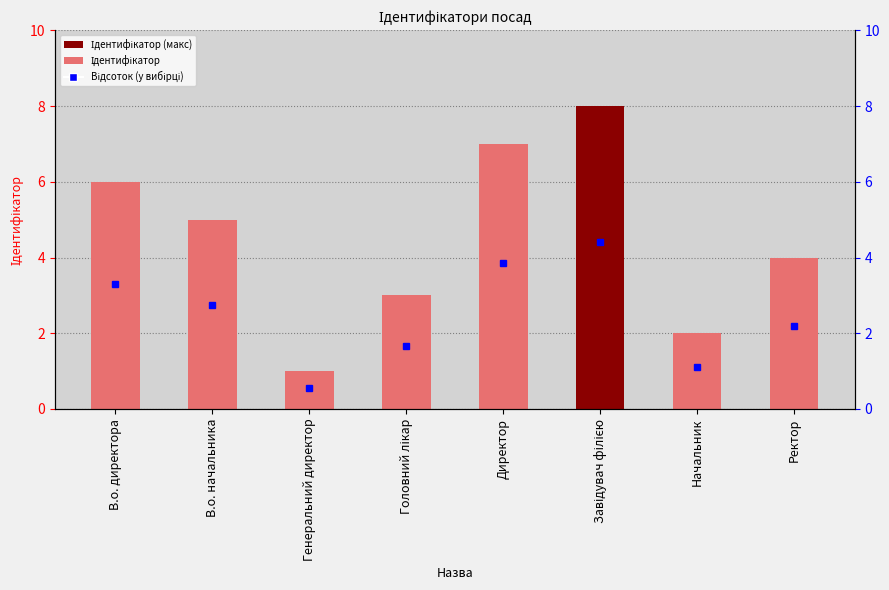

What is the sum of the values at Ректор and Директор?

11